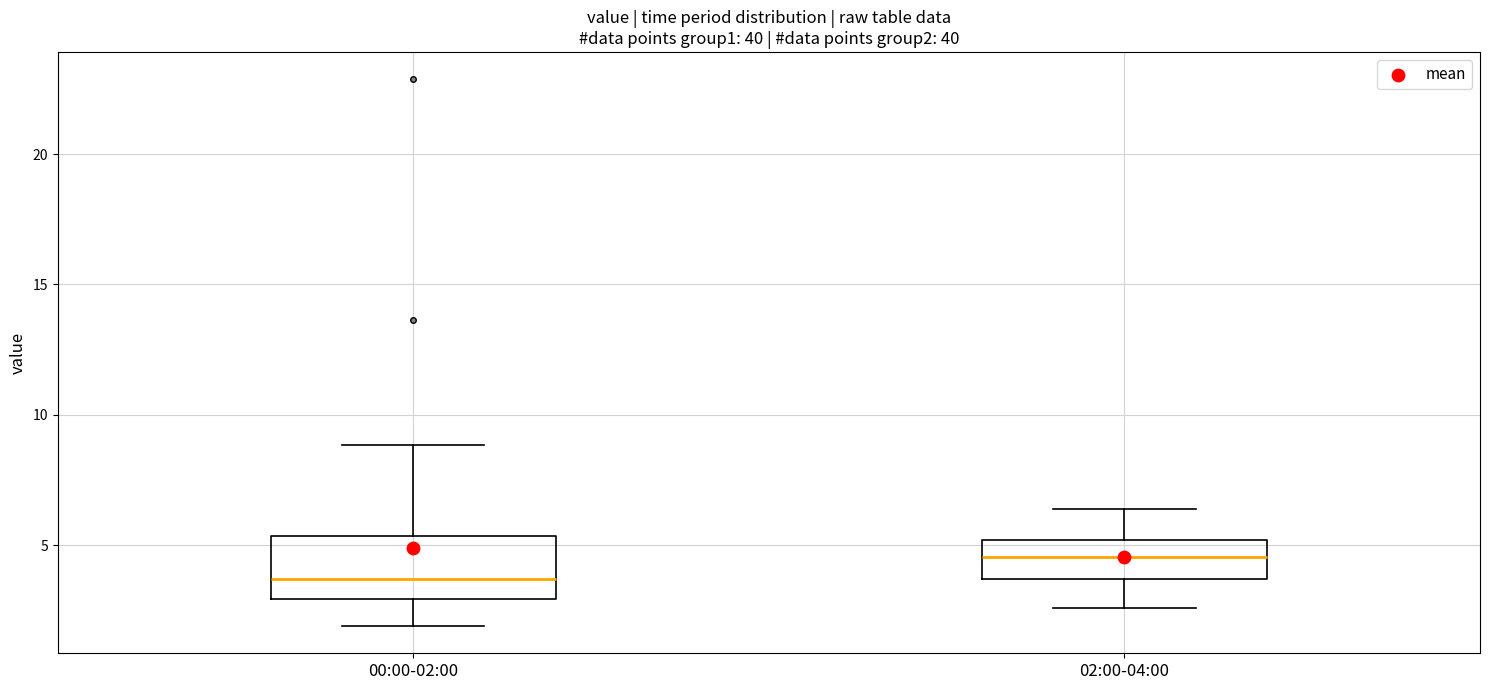

Which box's median line is the lowest?

00:00-02:00